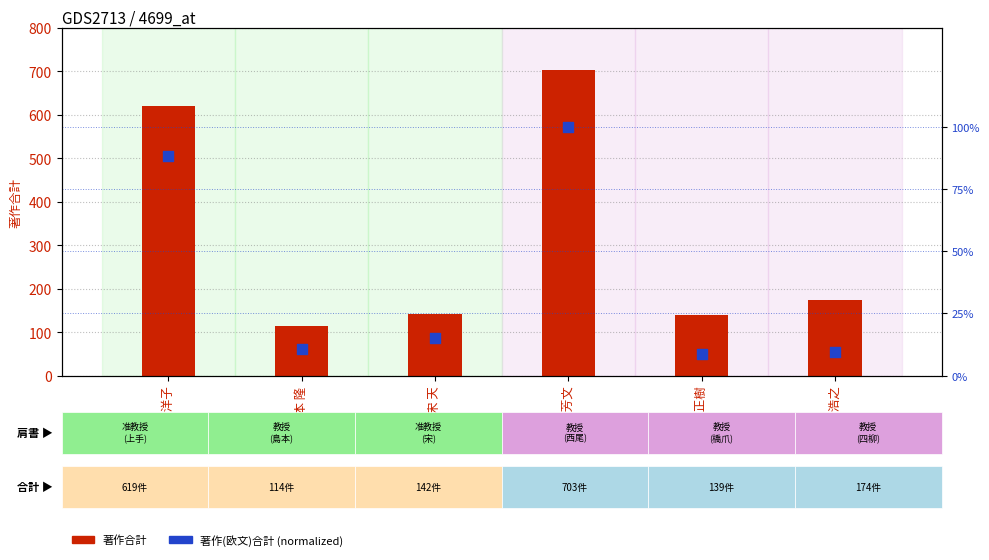

Which series reaches the minimum Y coordinate?

著作(欧文)合計 (normalized)